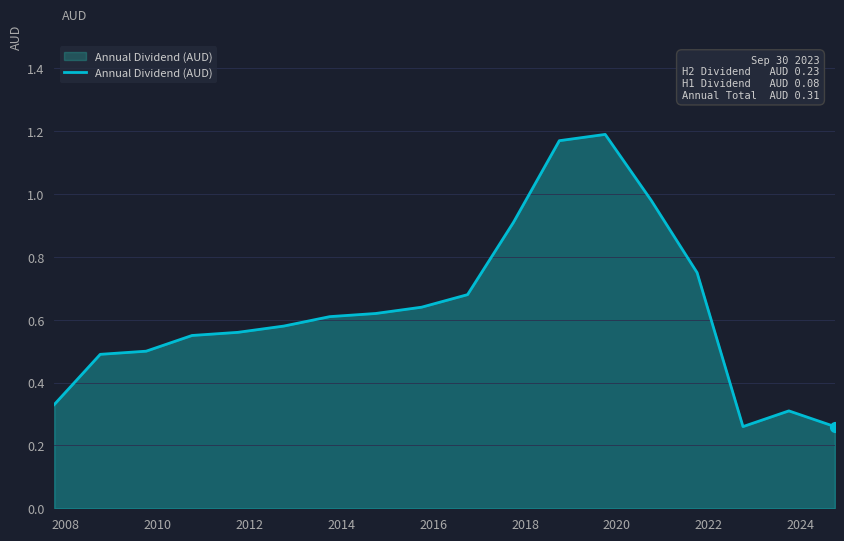

What is the difference between the maximum and minimum values?

0.9